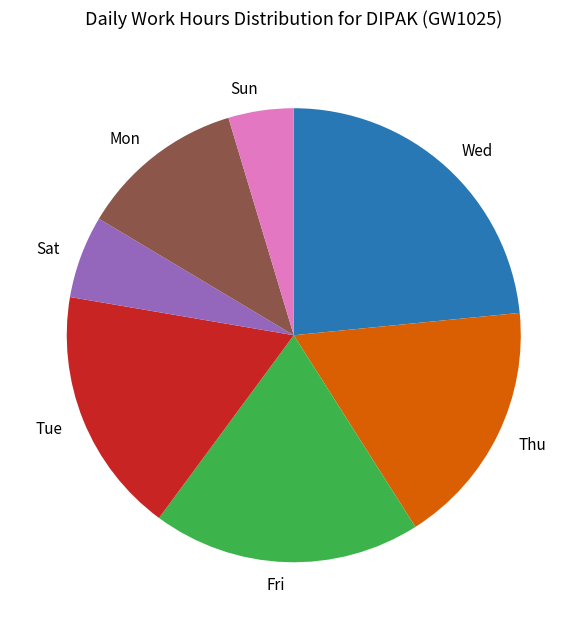

How many segments does this pie chart have?

7